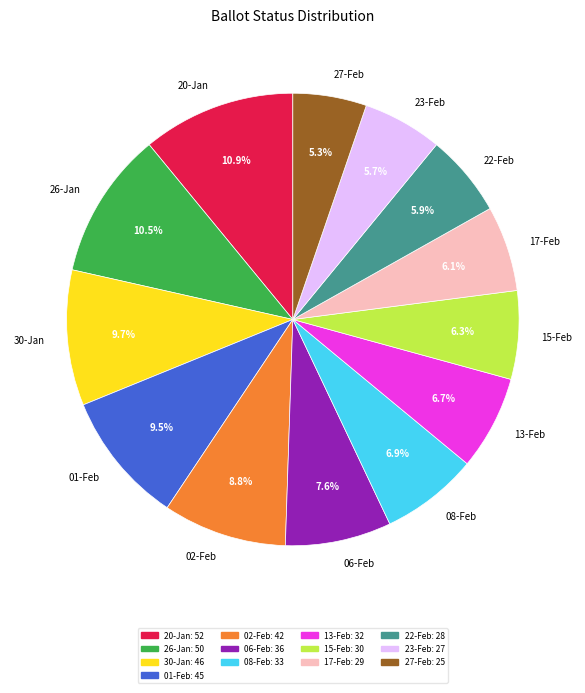

Between 17-Feb and 20-Jan, which is larger?

20-Jan